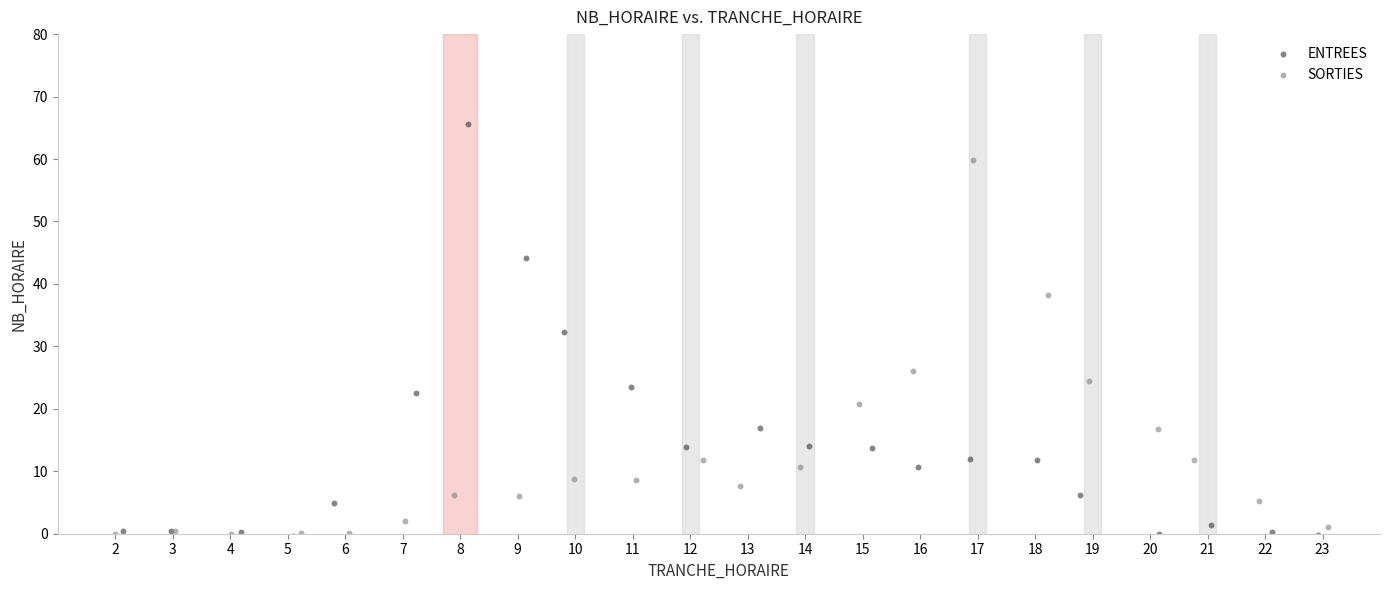

Which series reaches the maximum Y coordinate?

ENTREES